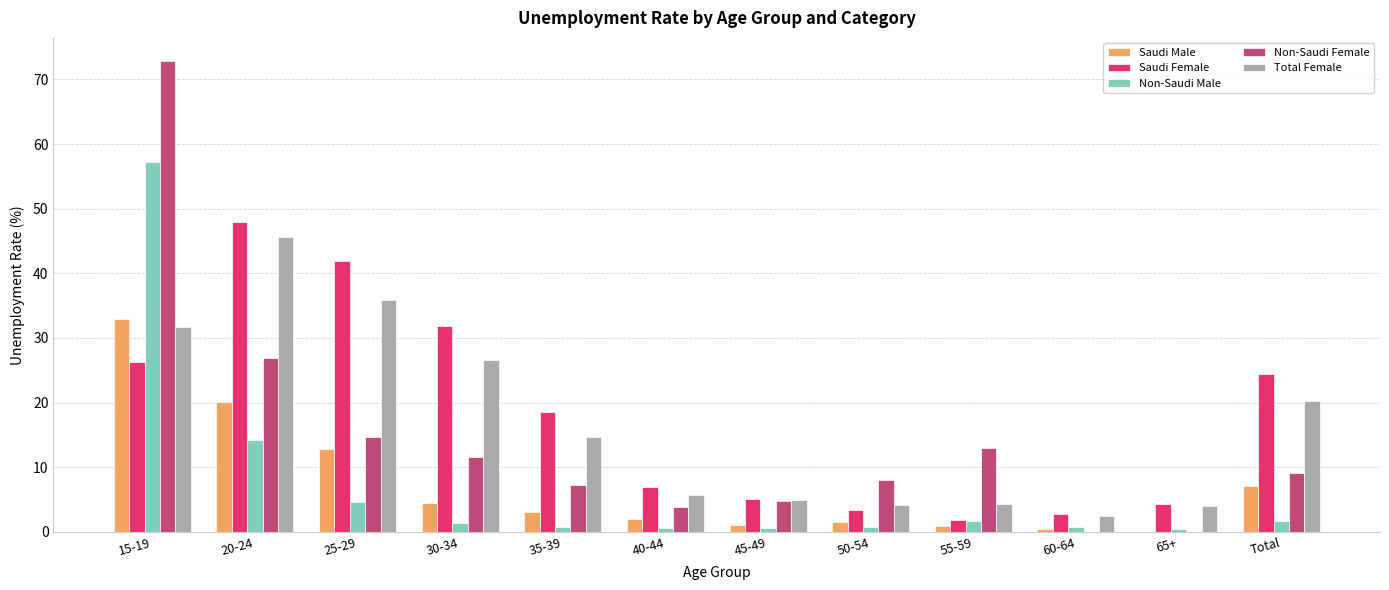

What is the average value of the Non-Saudi Female series?

14.3